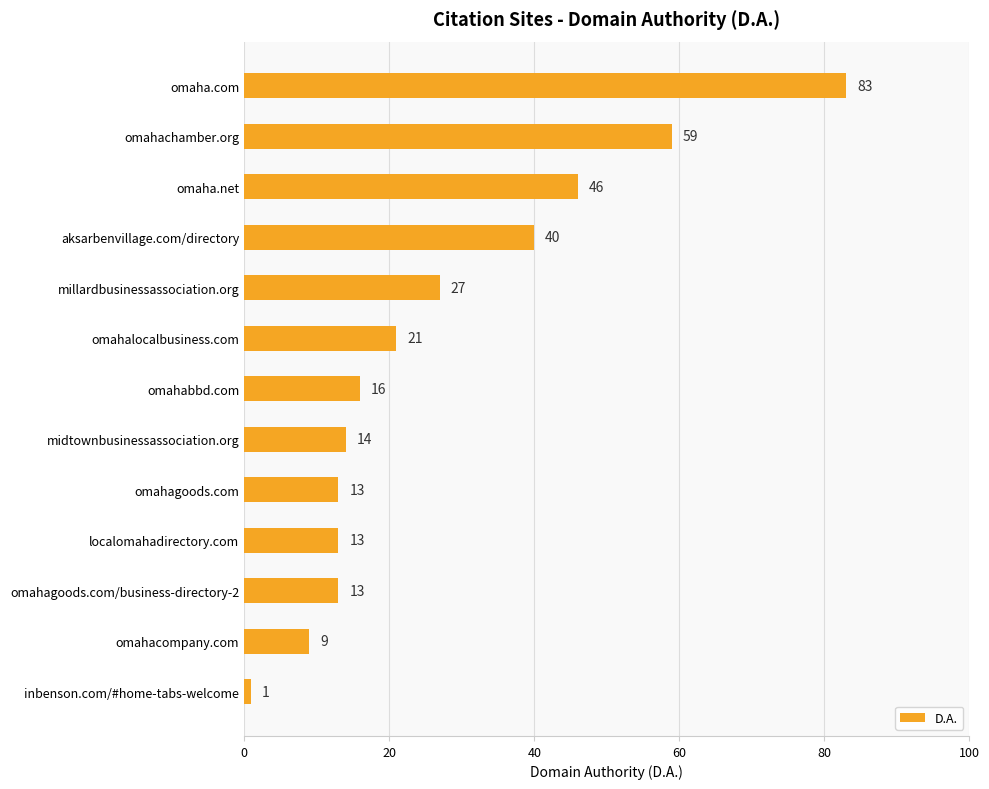

What is the label of the 6th bar from the top?

omahalocalbusiness.com